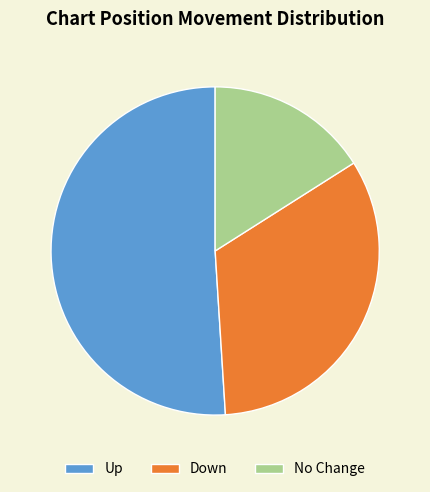

Approximately how many times larger is the value at Down compared to No Change?

2.1